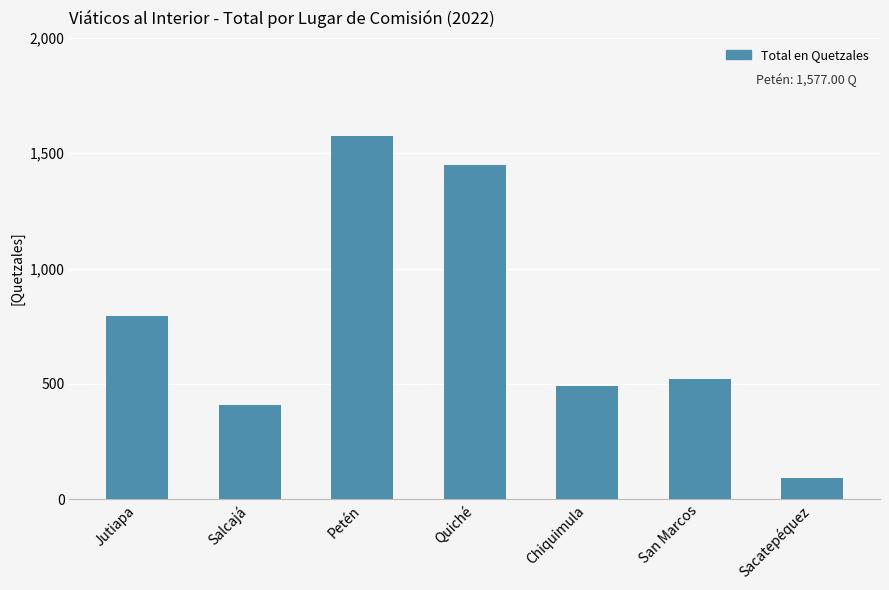

Rank the categories by value from highest to lowest.

Petén, Quiché, Jutiapa, San Marcos, Chiquimula, Salcajá, Sacatepéquez